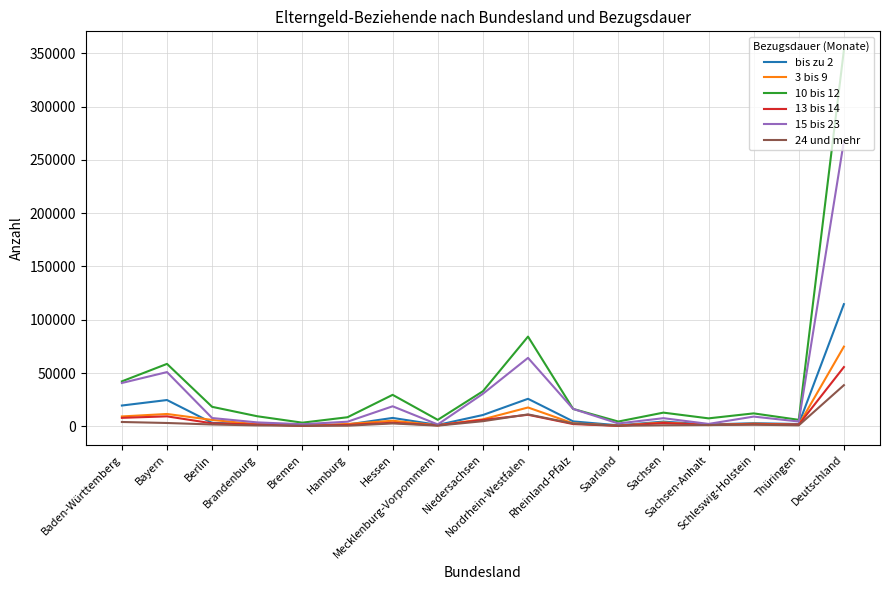

List the series in order of their peak value, highest first.

10 bis 12, 15 bis 23, bis zu 2, 3 bis 9, 13 bis 14, 24 und mehr